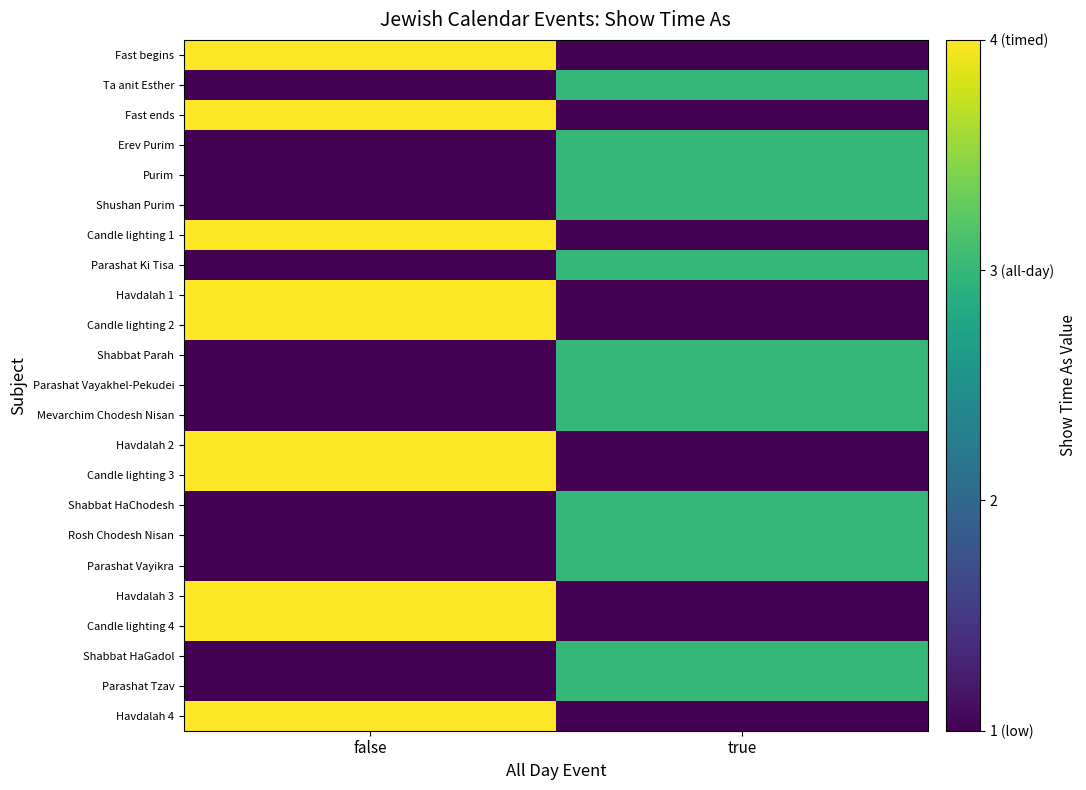

What is the difference between the highest and lowest values at false?

3